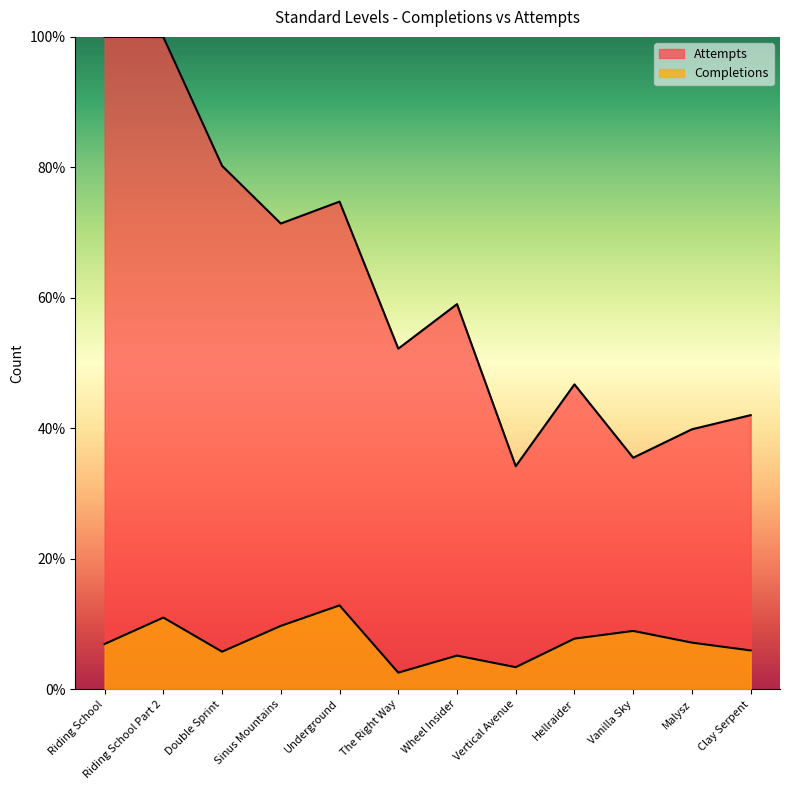

Reading left to right, transcribe all the data shown in this chart.

Completions: 6.9	11.0	5.8	9.7	12.8	2.5	5.2	3.4	7.8	8.9	7.1	5.9
Attempts: 100.0	100.0	80.2	71.4	74.7	52.2	59.0	34.2	46.7	35.5	39.8	42.0